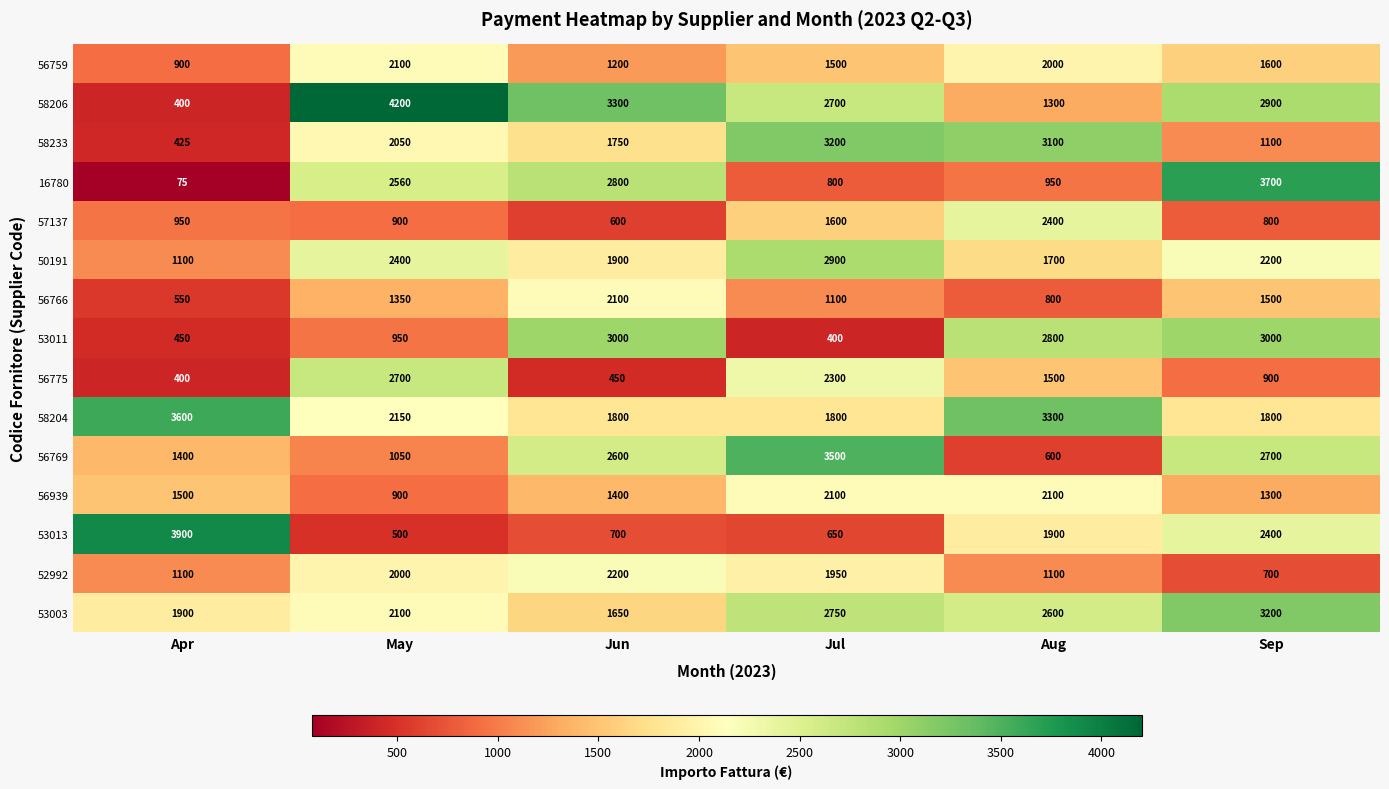

Rank the series at Aug from highest to lowest value.

58204, 58233, 53011, 53003, 57137, 56939, 56759, 53013, 50191, 56775, 58206, 52992, 16780, 56766, 56769